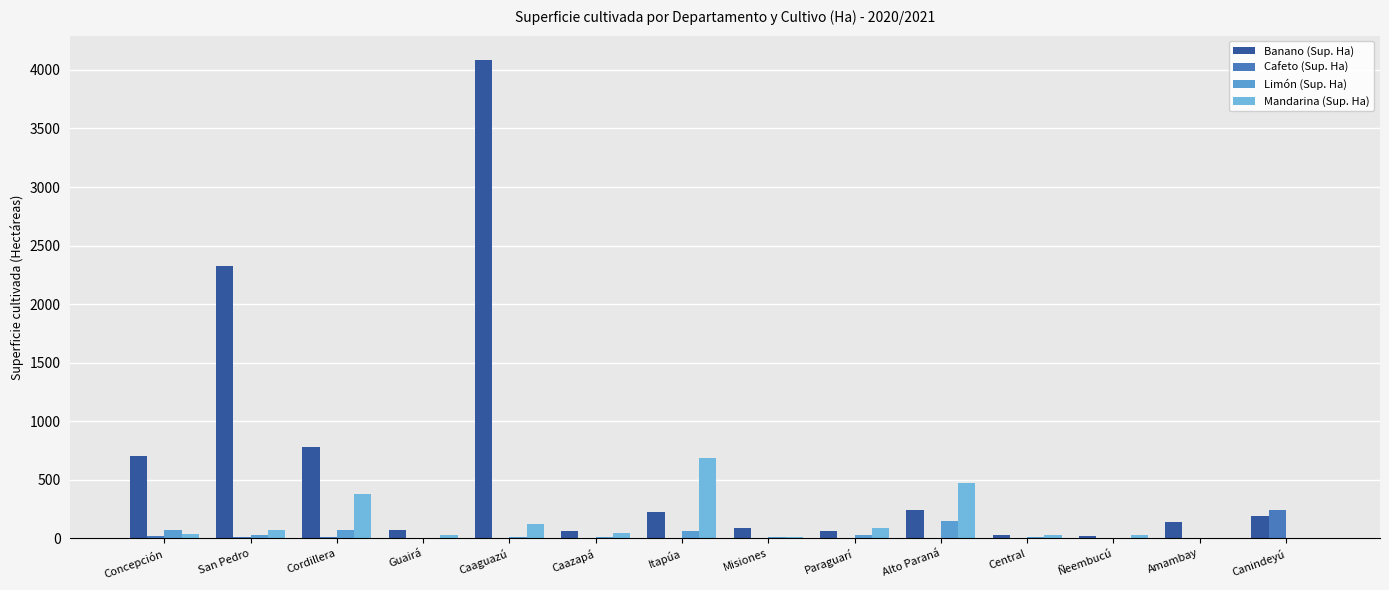

At which label is Cafeto (Sup. Ha) closest to 123?

Concepción